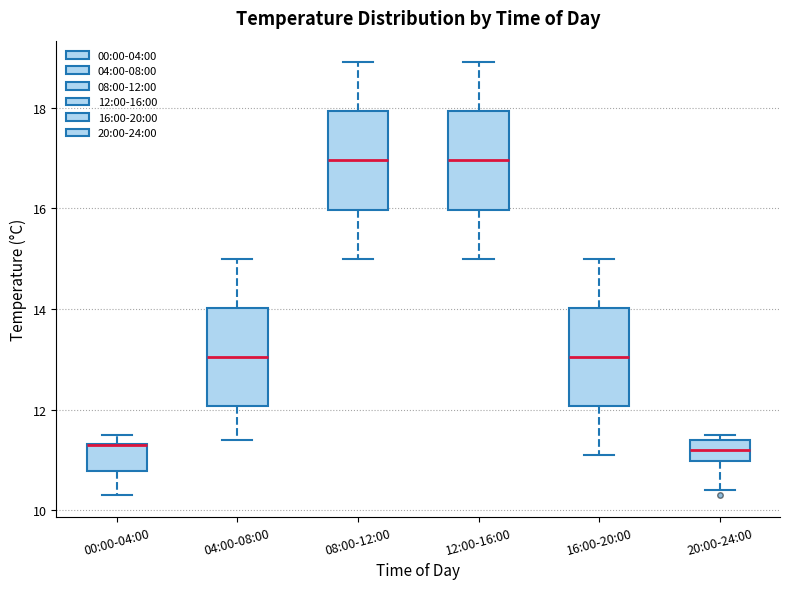

Where does the lower whisker of the box for 12:00-16:00 end on the y-axis? The values are not printed on the chart, so give them approximately, as read against the axis.

15.0